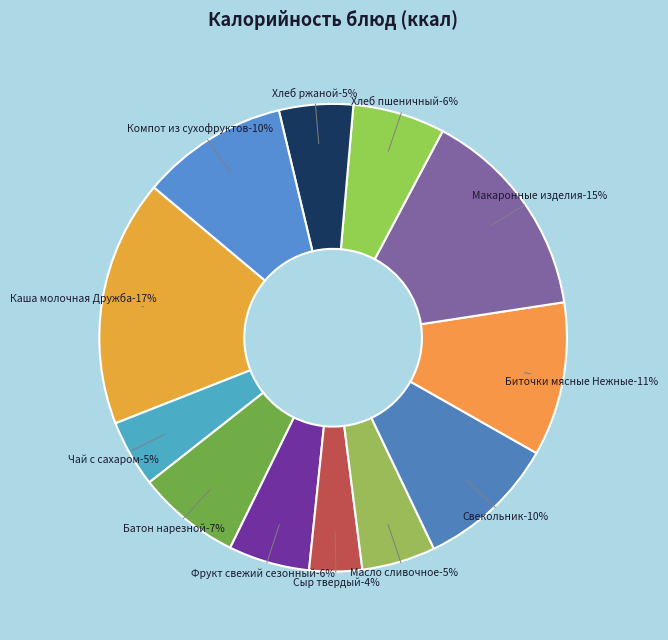

To the nearest percent, what is the average slice percentage?

8%